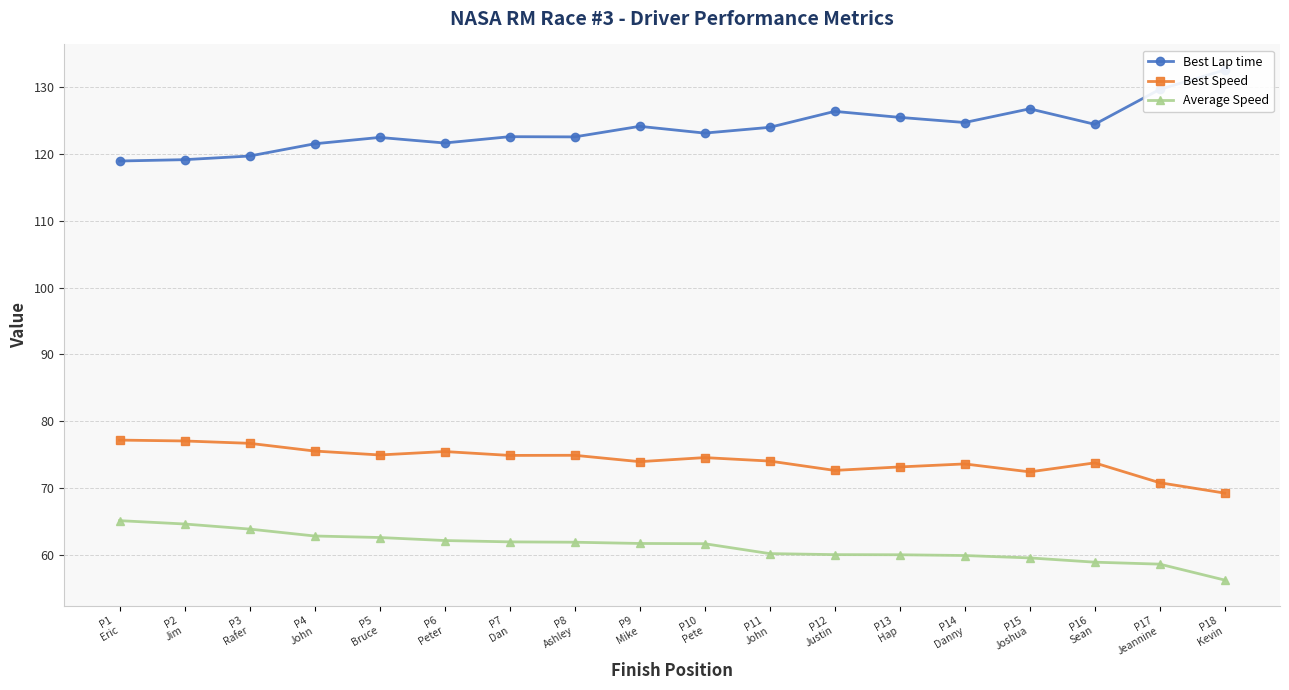

Reading left to right, list all the values displayed in this chart.

Best Lap time: 118.9	119.1	119.7	121.5	122.5	121.6	122.6	122.6	124.1	123.1	124.0	126.4	125.5	124.7	126.8	124.4	129.7	132.6
Best Speed: 77.2	77.0	76.7	75.5	75.0	75.5	74.9	74.9	74.0	74.6	74.0	72.6	73.2	73.6	72.4	73.8	70.8	69.2
Average Speed: 65.1	64.6	63.9	62.8	62.6	62.1	61.9	61.9	61.7	61.7	60.2	60.0	60.0	59.9	59.5	58.9	58.6	56.2